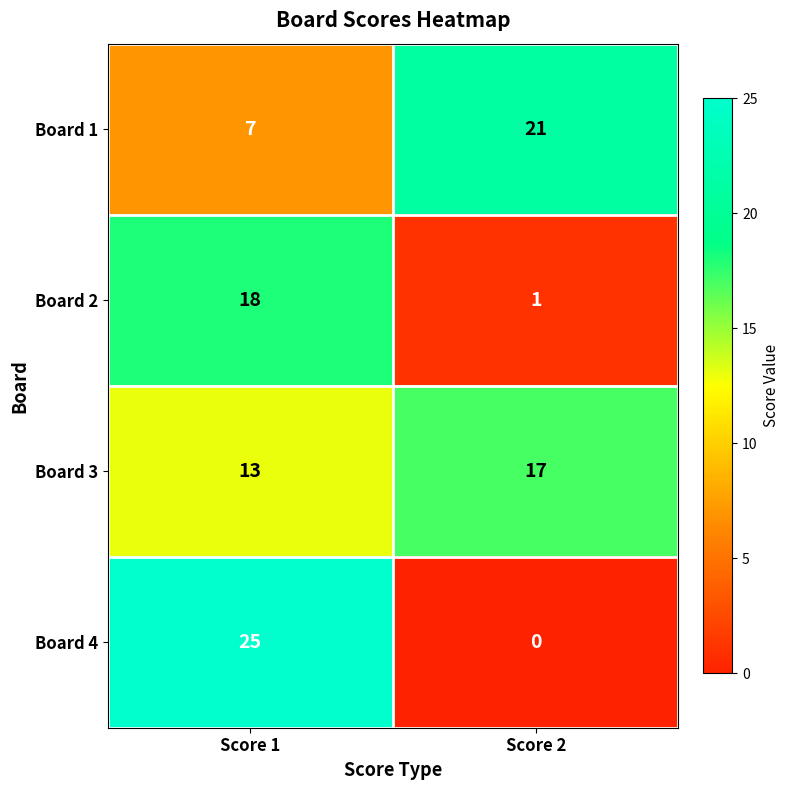

Between Score 1 and Score 2, which series saw the biggest shift?

Board 4